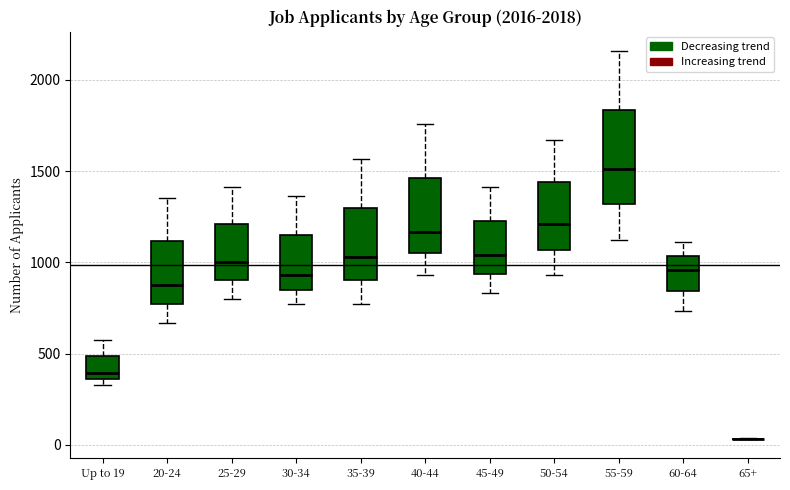

Reading left to right, transcribe this box plot: for each box, give where its median line is, the range the box spans, and where its two whiskers end, as read against the y-axis. The values are not printed on the chart, so give them approximately, as read against the axis.

Up to 19: median 400, box 350 to 500, whiskers 350 (just below the box's lower edge) to 600
20-24: median 900, box 750 to 1100, whiskers 650 to 1350
25-29: median 1000, box 900 to 1200, whiskers 800 to 1400
30-34: median 950, box 850 to 1150, whiskers 750 to 1350
35-39: median 1050, box 900 to 1300, whiskers 750 to 1550
40-44: median 1150, box 1050 to 1450, whiskers 950 to 1750
45-49: median 1050, box 950 to 1250, whiskers 850 to 1400
50-54: median 1200, box 1050 to 1450, whiskers 950 to 1650
55-59: median 1500, box 1300 to 1850, whiskers 1100 to 2150
60-64: median 950, box 850 to 1050, whiskers 750 to 1100
65+: box collapsed to a line at 50, whiskers 50 to 50